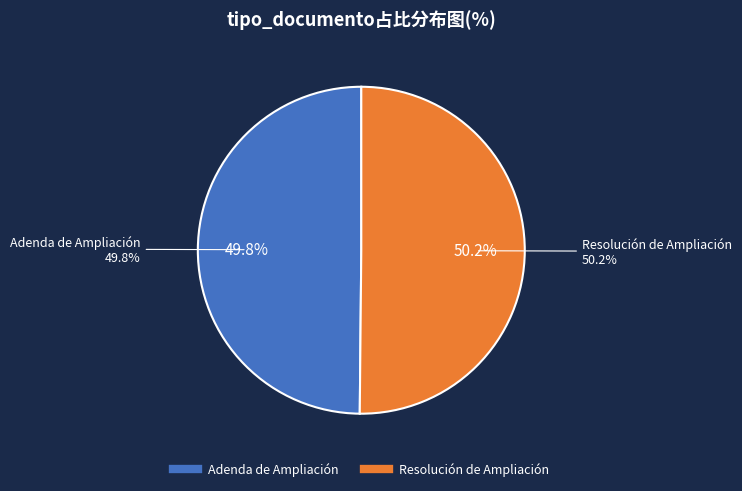

Which has a higher value, Resolución de Ampliación or Adenda de Ampliación?

Resolución de Ampliación